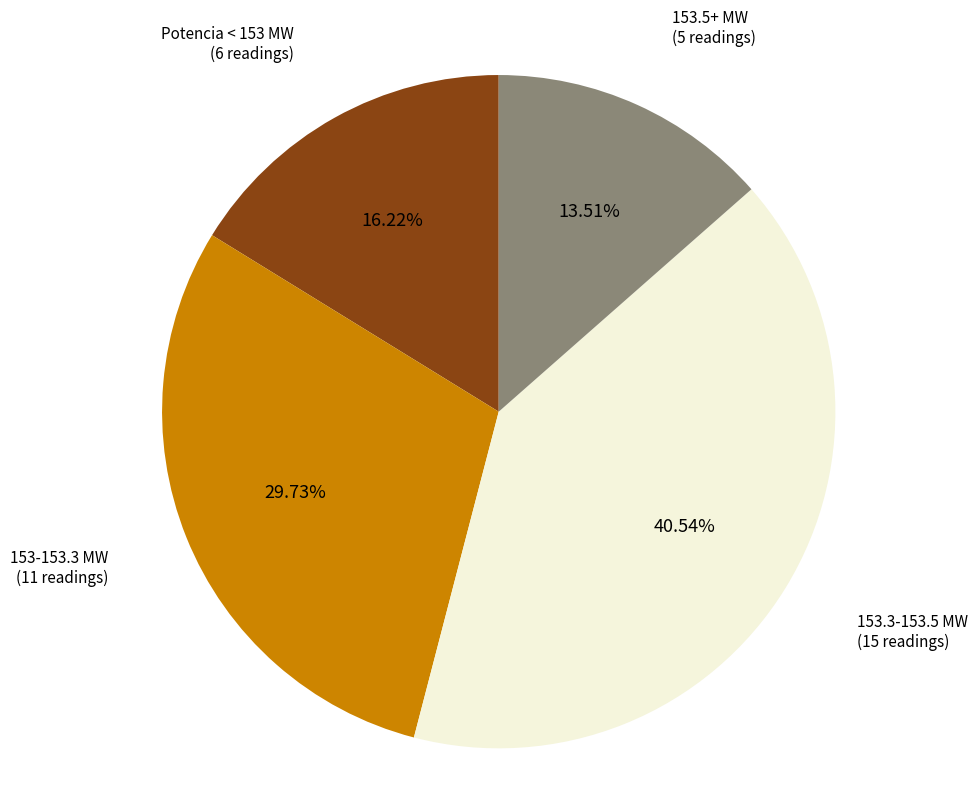

What is the smallest slice in the pie chart?

153.5+ MW